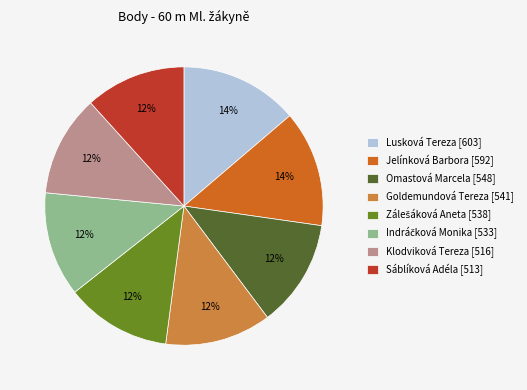

To the nearest percent, what percentage of the pie is Sáblíková Adéla?

12%